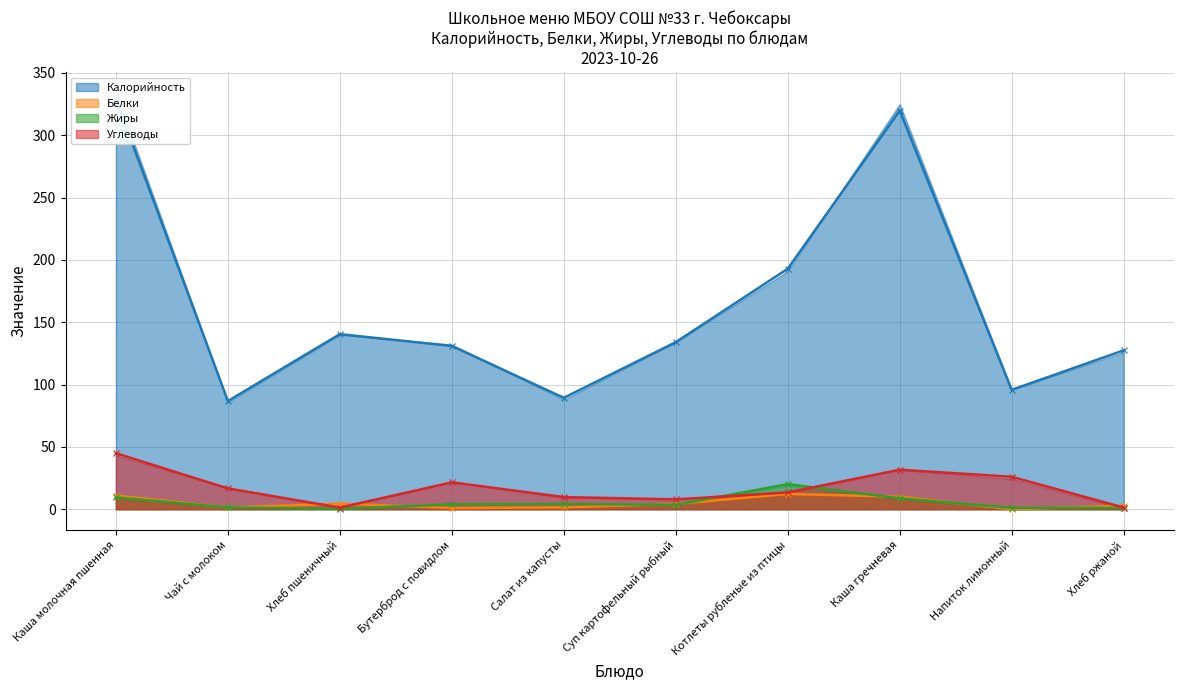

Which category has the lowest value in the Углеводы series?

Хлеб пшеничный